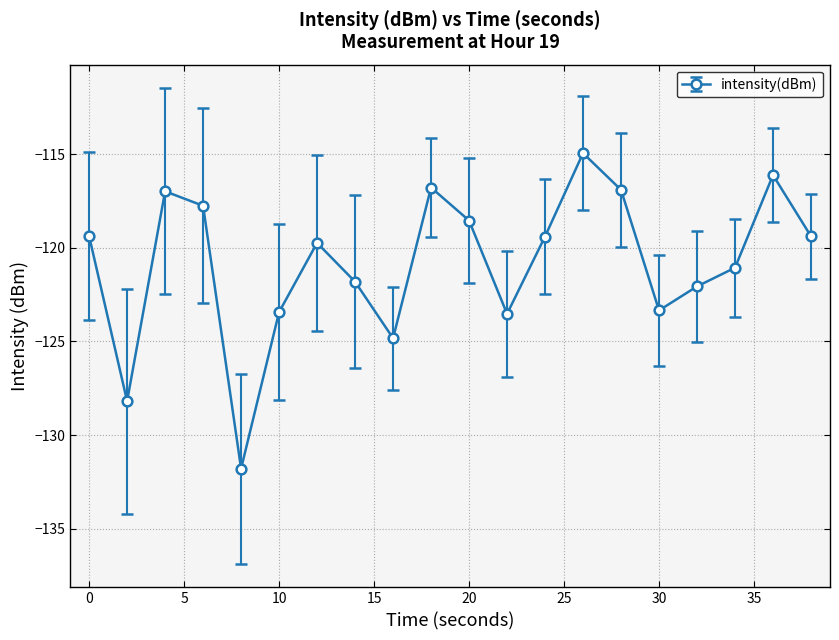

What is the value of the 19th point from the left?

-116.1